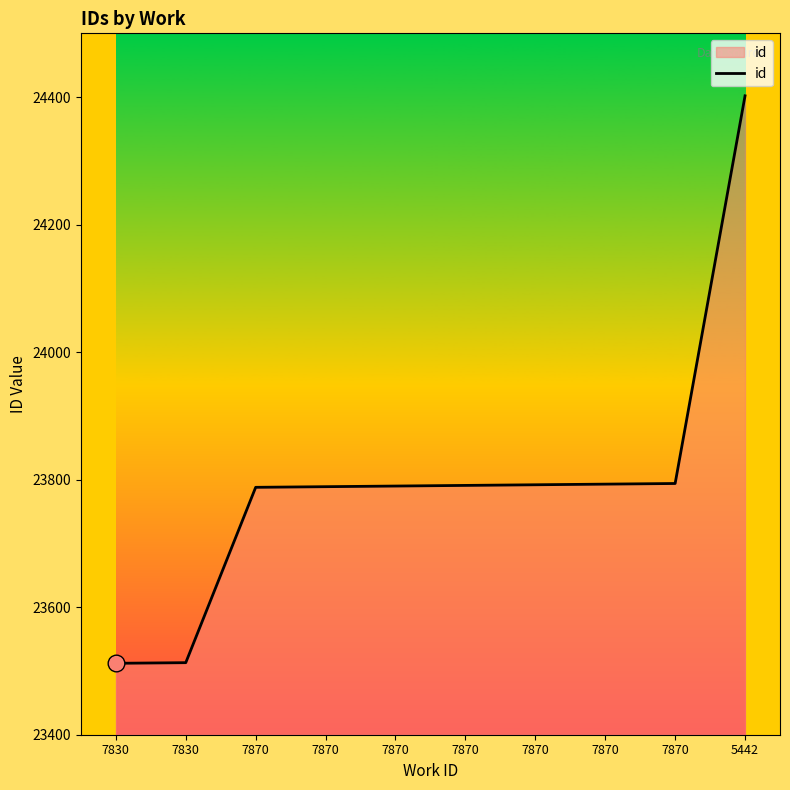

How many lines are shown in the chart?

1